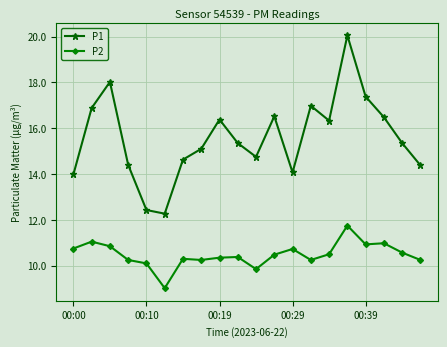

Which series has the largest range (max minus min)?

P1